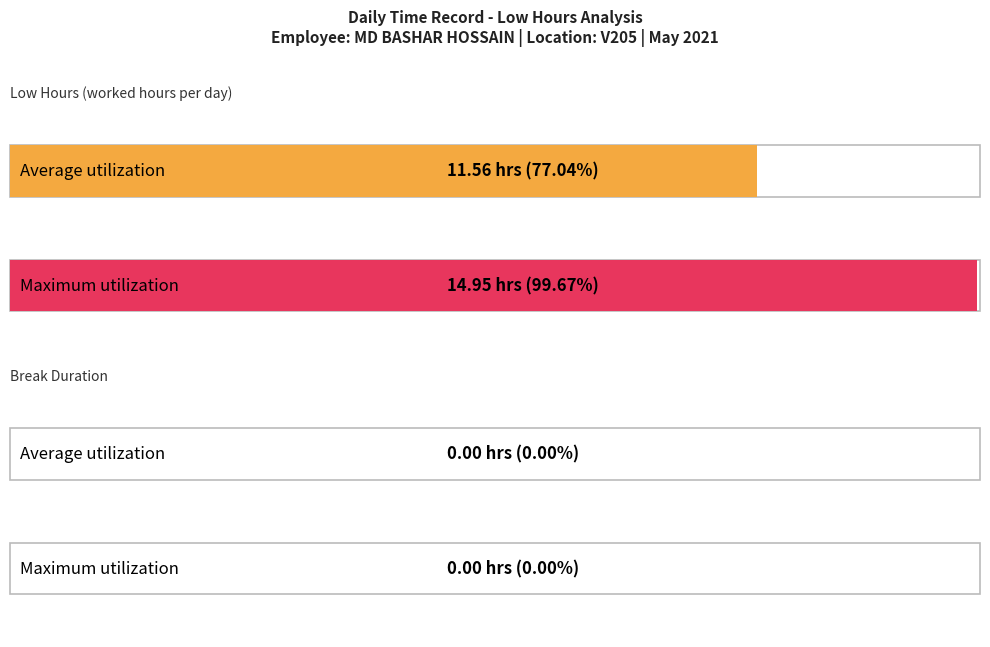

Between 6 and 8, which series saw the biggest shift?

Low